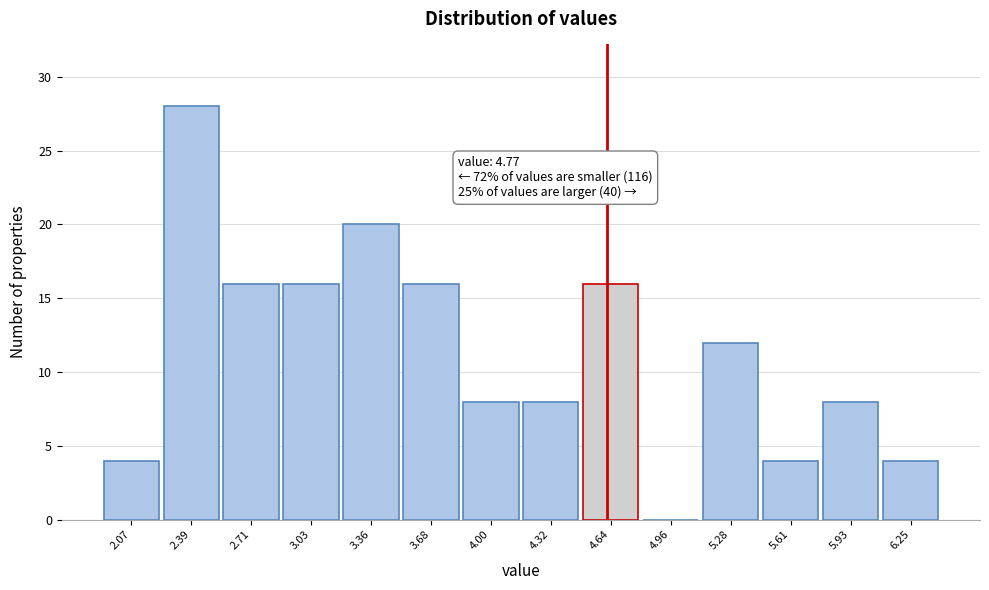

Reading left to right, list all the values displayed in this chart.

2.07=4	2.39=28	2.71=16	3.03=16	3.36=20	3.68=16	4.00=8	4.32=8	4.64=16	4.96=0	5.28=12	5.61=4	5.93=8	6.25=4